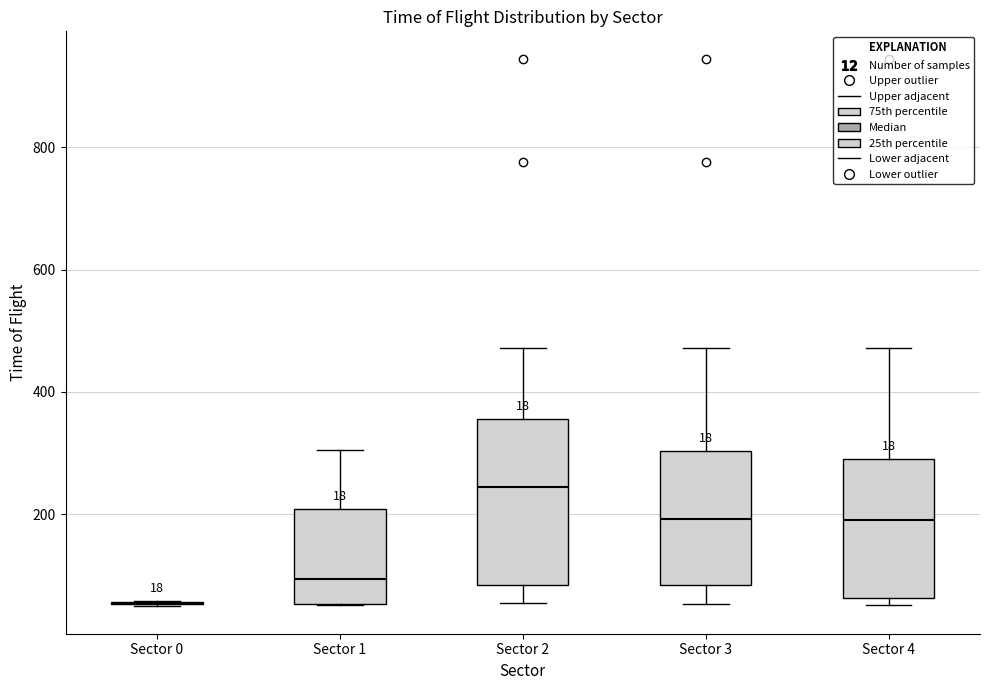

Comparing the boxes themselves (not the whiskers), which one is the tallest?

Sector 2